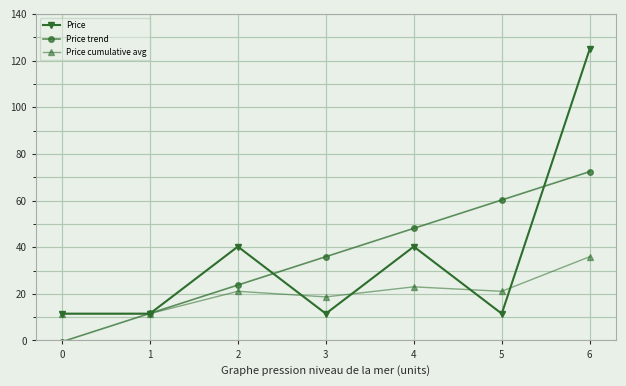

What is the value of the Price trend point at the 5th from the left?

48.1